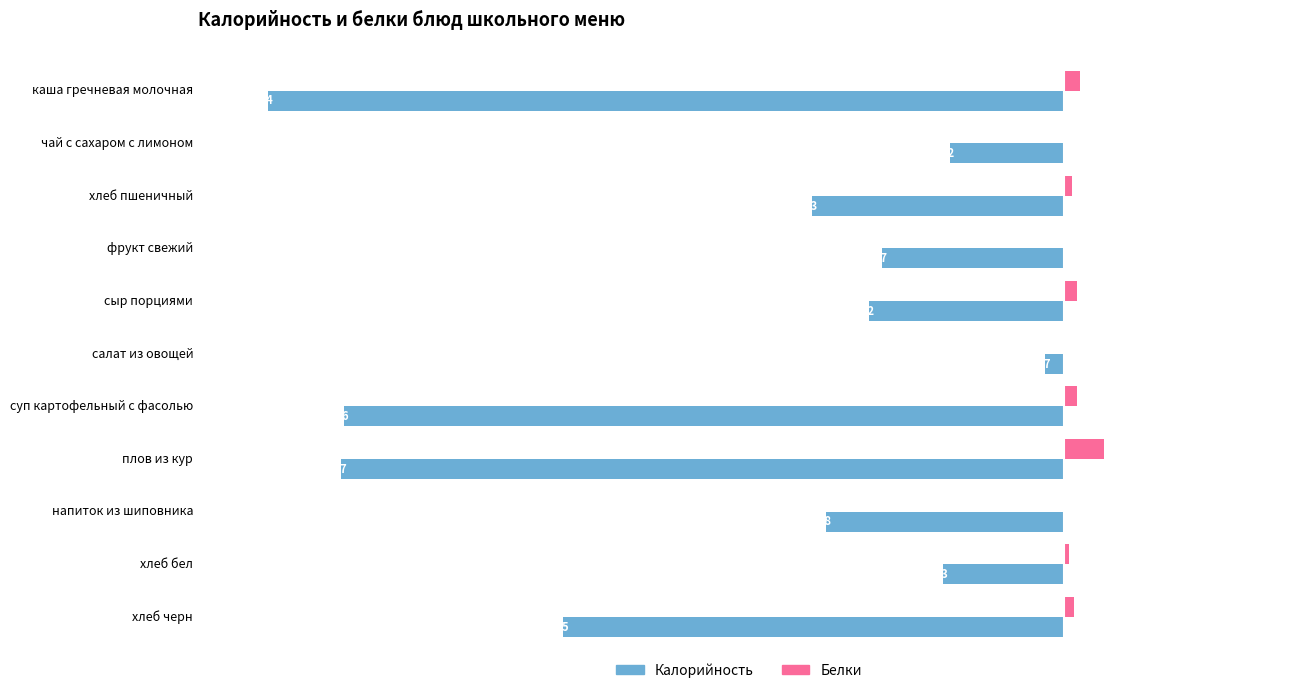

What is the label of the 6th bar from the right?

салат из овощей